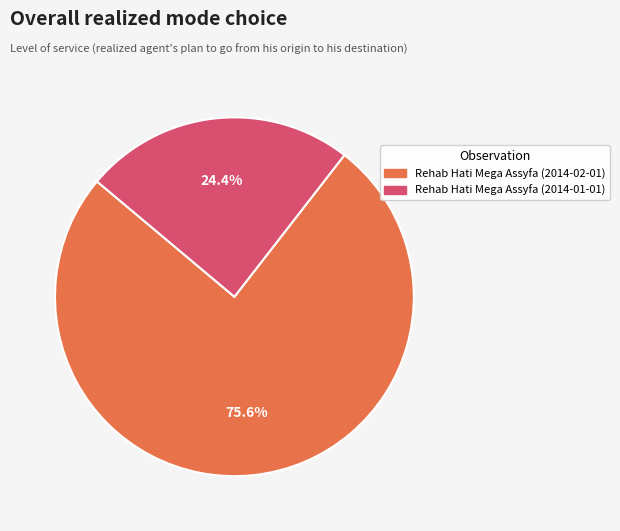

Does Rehab Hati Mega Assyfa (2014-01-01) account for over 50% of the chart?

No